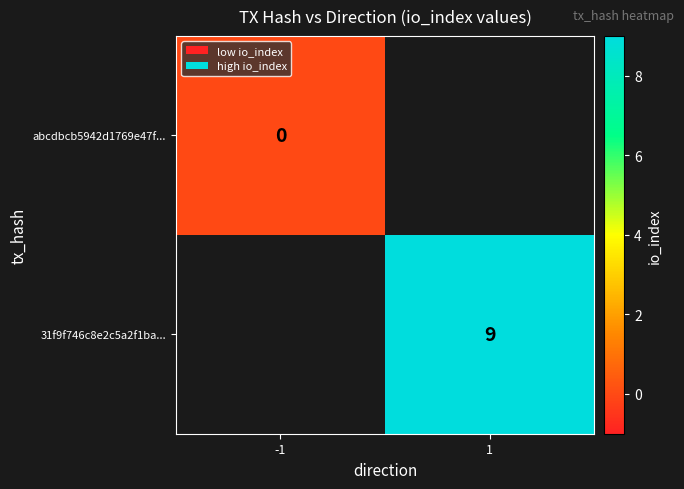

What is the greatest value displayed?

9.0